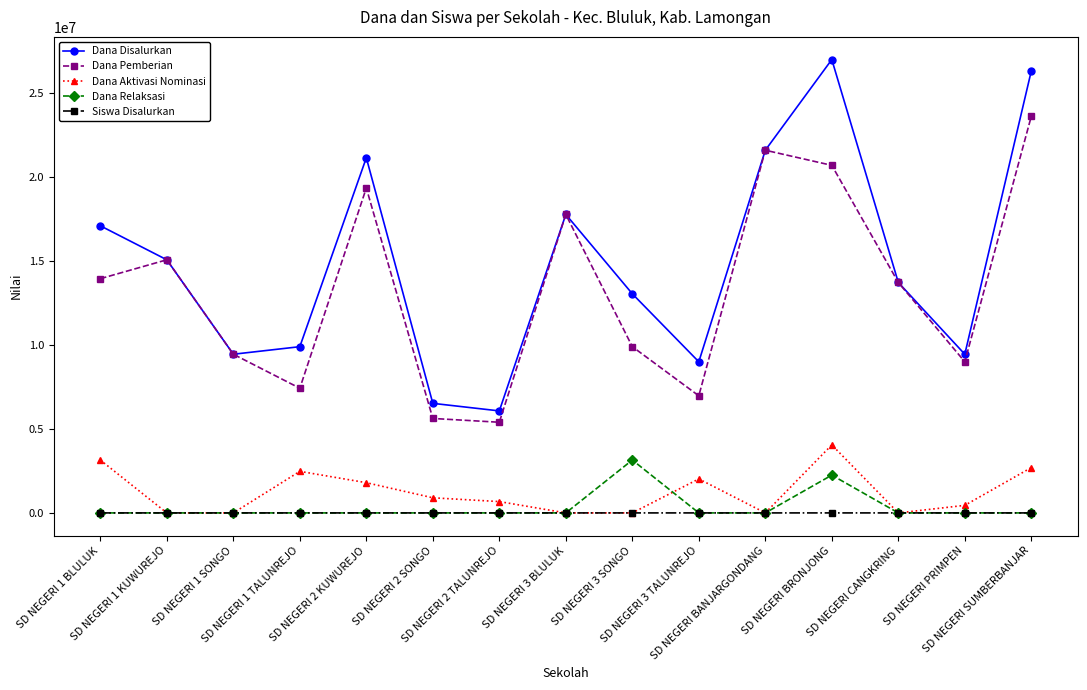

What is the total value across all series at SD NEGERI BANJARGONDANG?

43200049